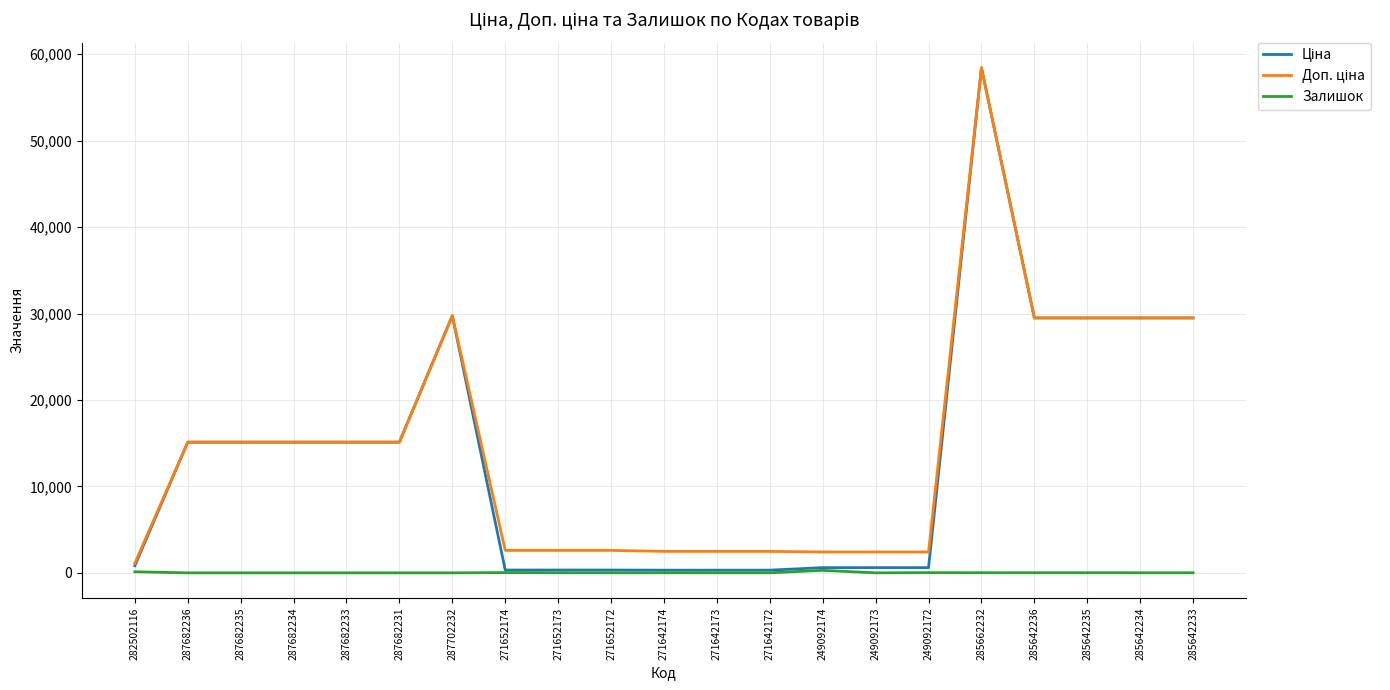

At which category is the sum across all series the highest?

285662232